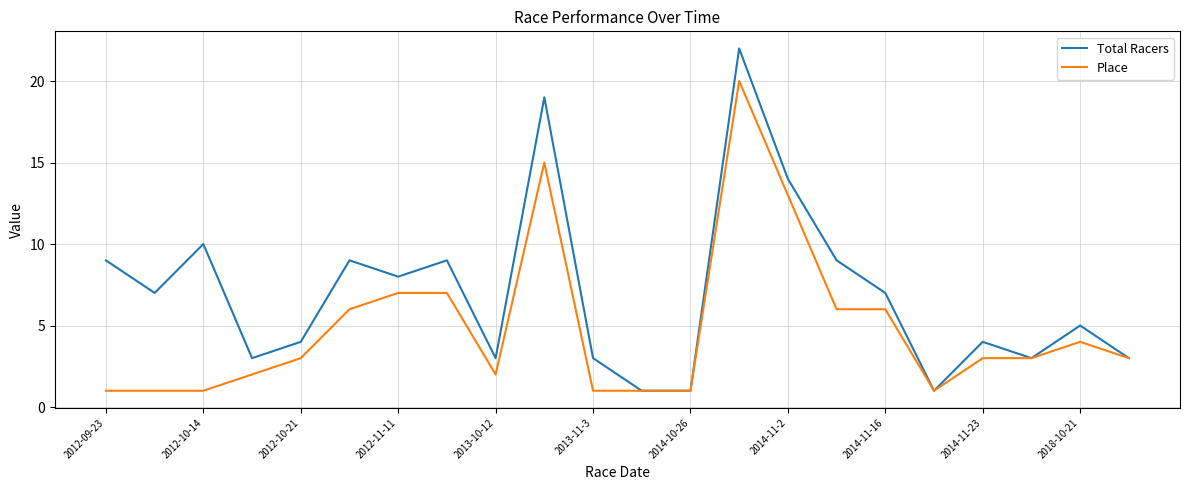

What is the highest value of the Place series?

20